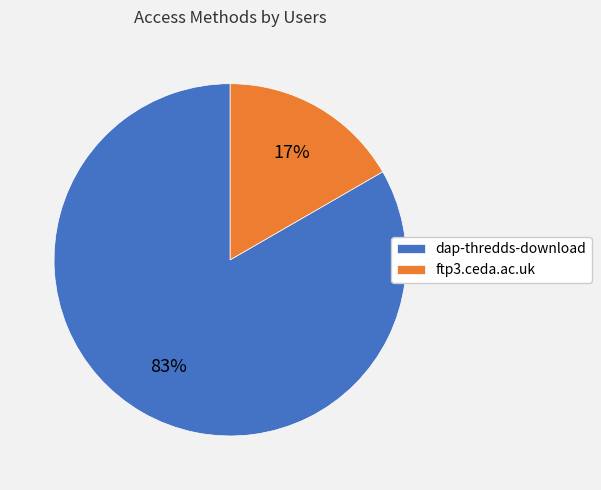

Between dap-thredds-download and ftp3.ceda.ac.uk, which is larger?

dap-thredds-download